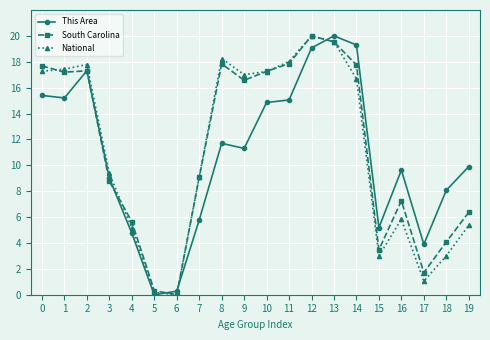

At which label does South Carolina reach its peak?

12